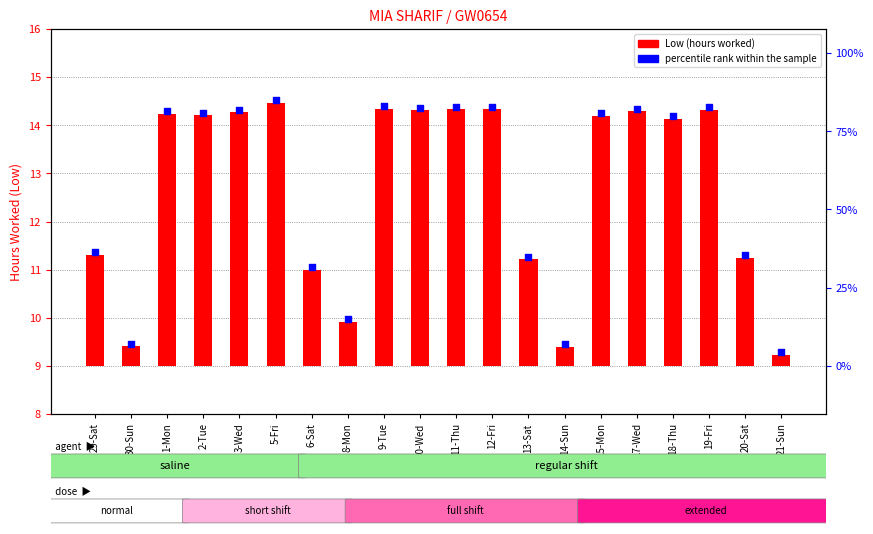

What is the change in value from 1-Mon to 14-Sun?

-4.8